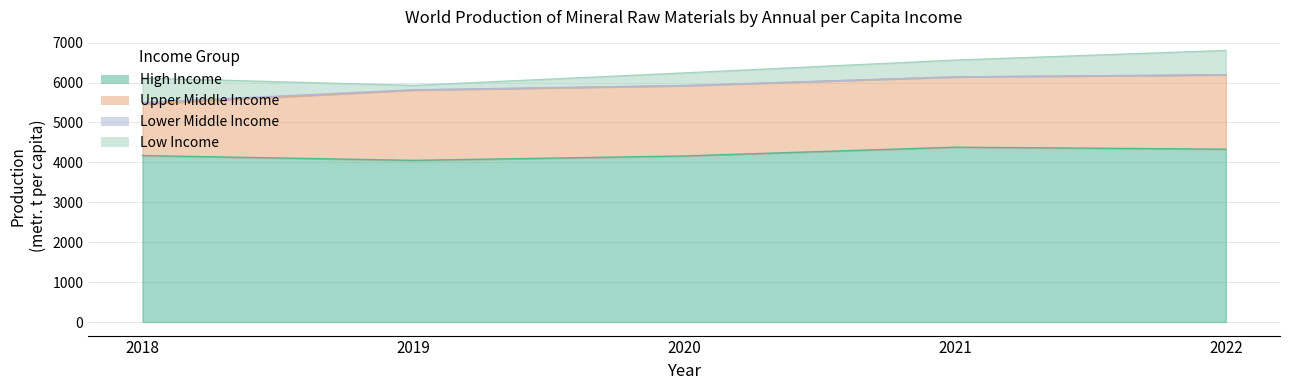

At which category is the sum across all series the highest?

2022